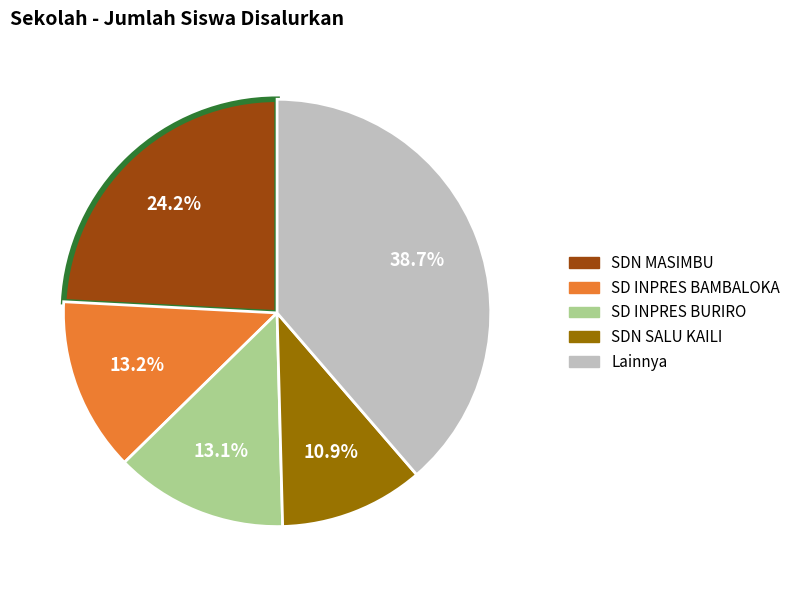

To the nearest percent, what is the difference between the largest and smallest slice percentages?

28%